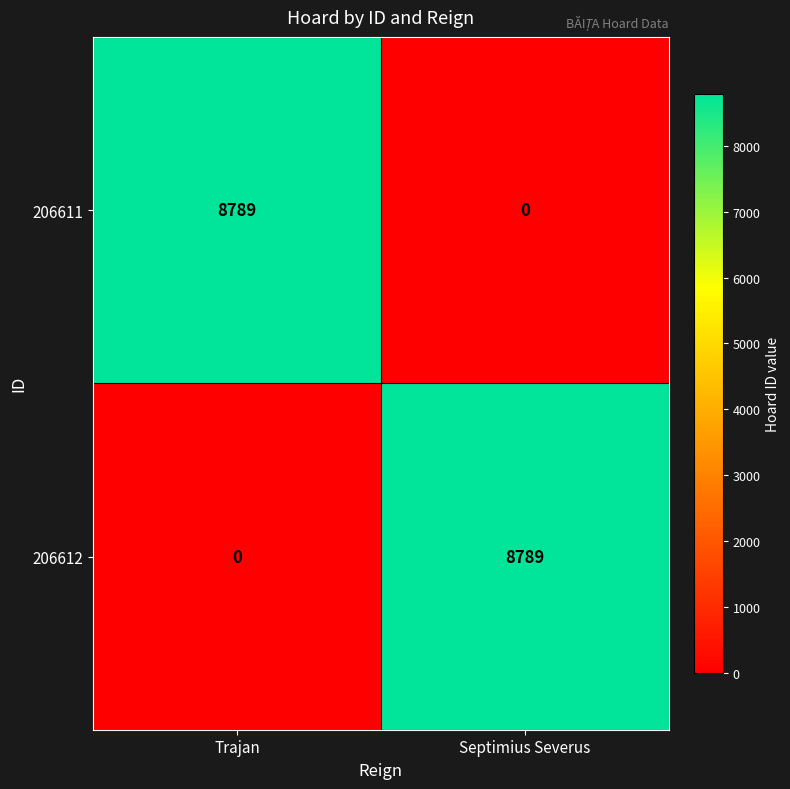

What is the maximum value shown in the chart?

8789